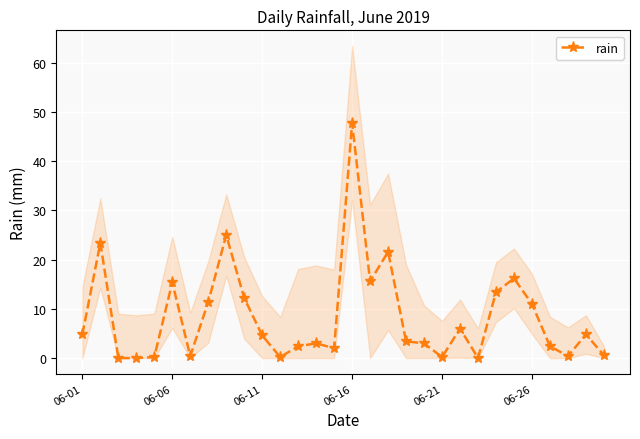

True or false: rain has more than 1 interior local peaks.

True